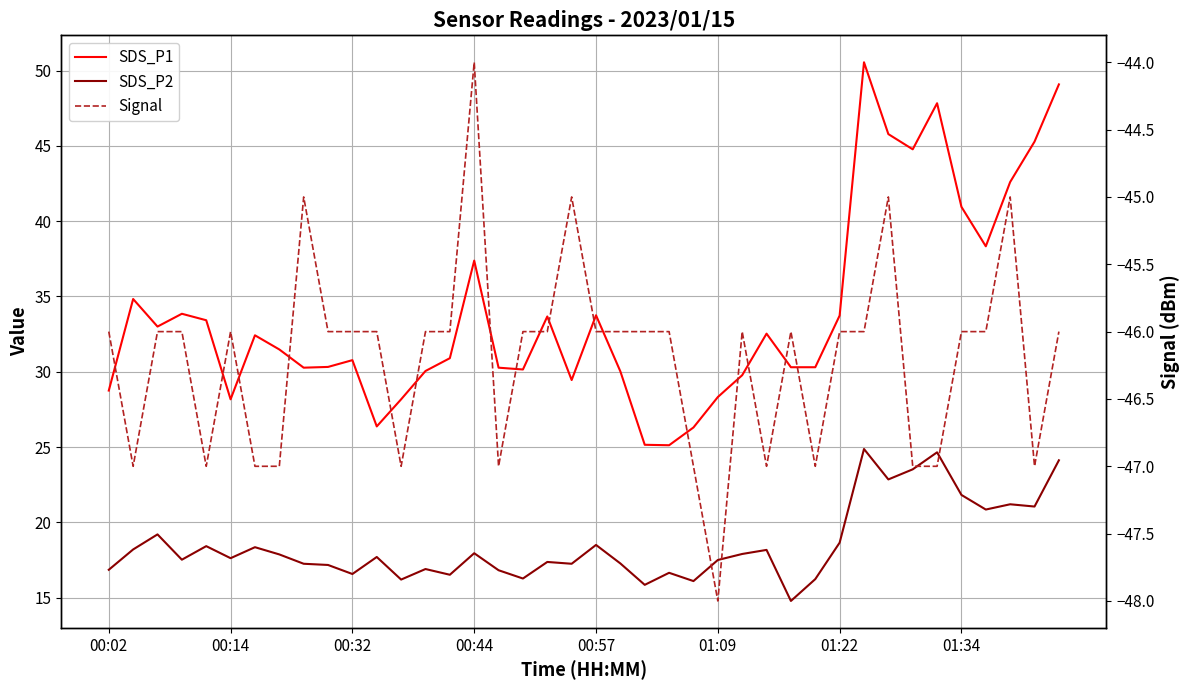

Is the value of SDS_P2 at 01:22 greater than the value of Signal at 10?

Yes